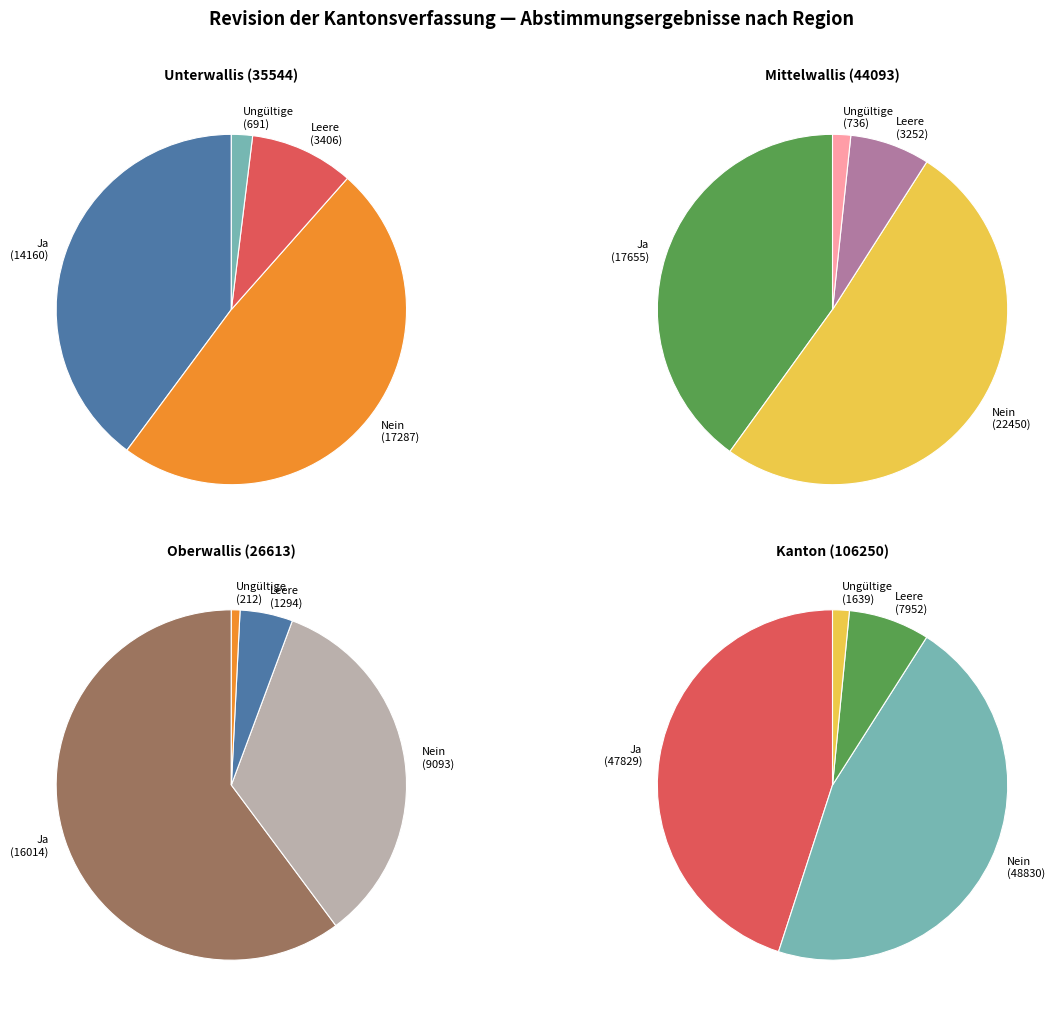

Rank the categories by Ja value from highest to lowest.

Kanton, Mittelwallis, Oberwallis, Unterwallis